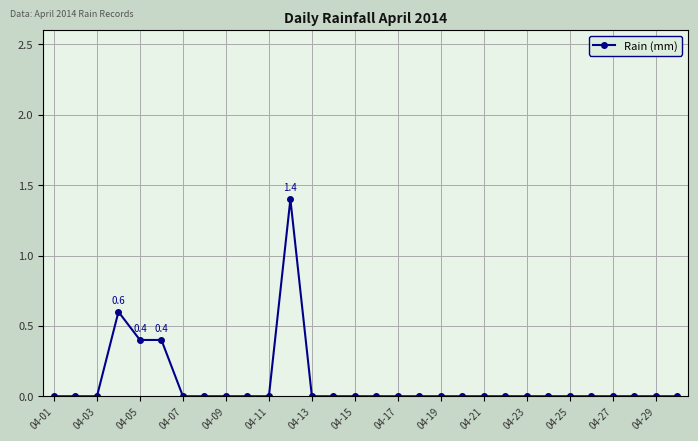

True or false: there are more than 1 points higher than both neighbors.

True